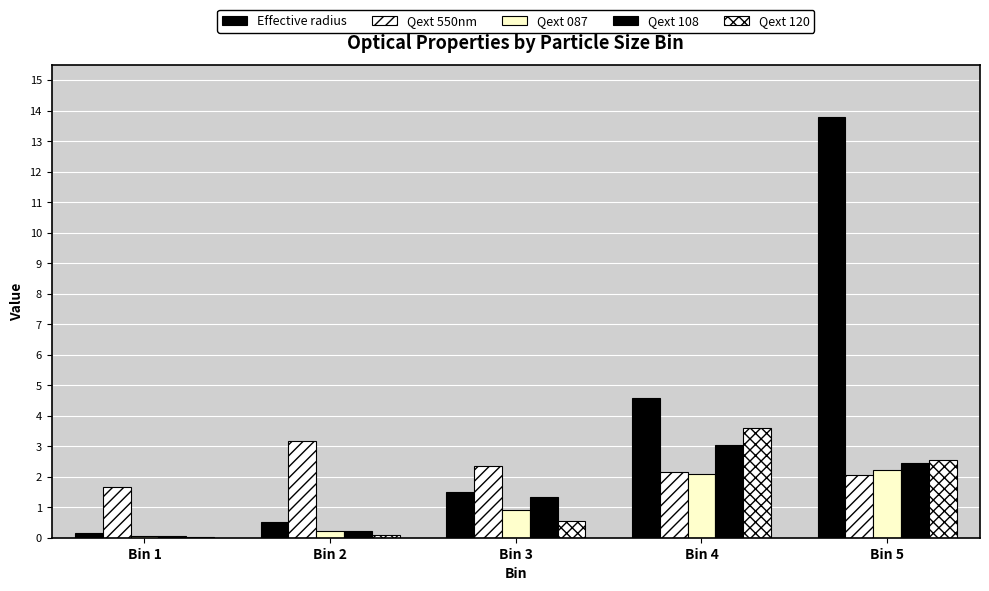

Which series has the widest spread of values?

Effective radius